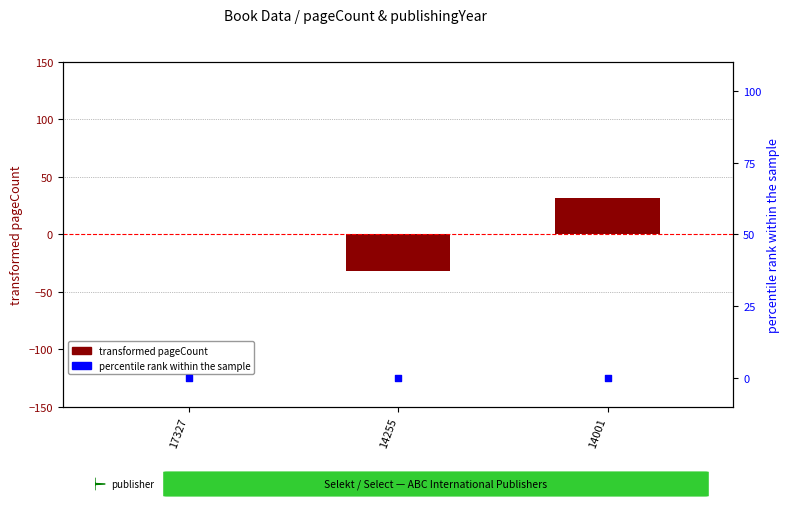

What are all the series names shown in the legend?

transformed pageCount, percentile rank within the sample